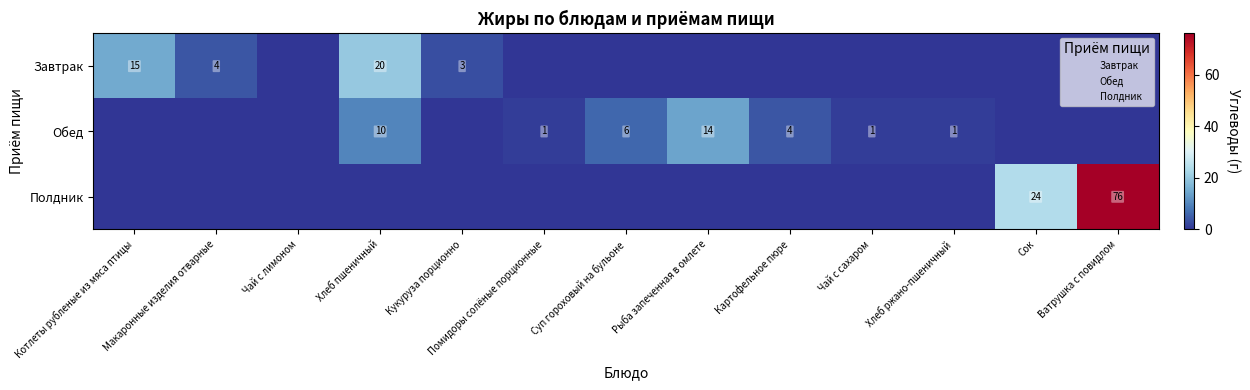

True or false: Завтрак has a value of 9 at Рыба запеченная в омлете.

False